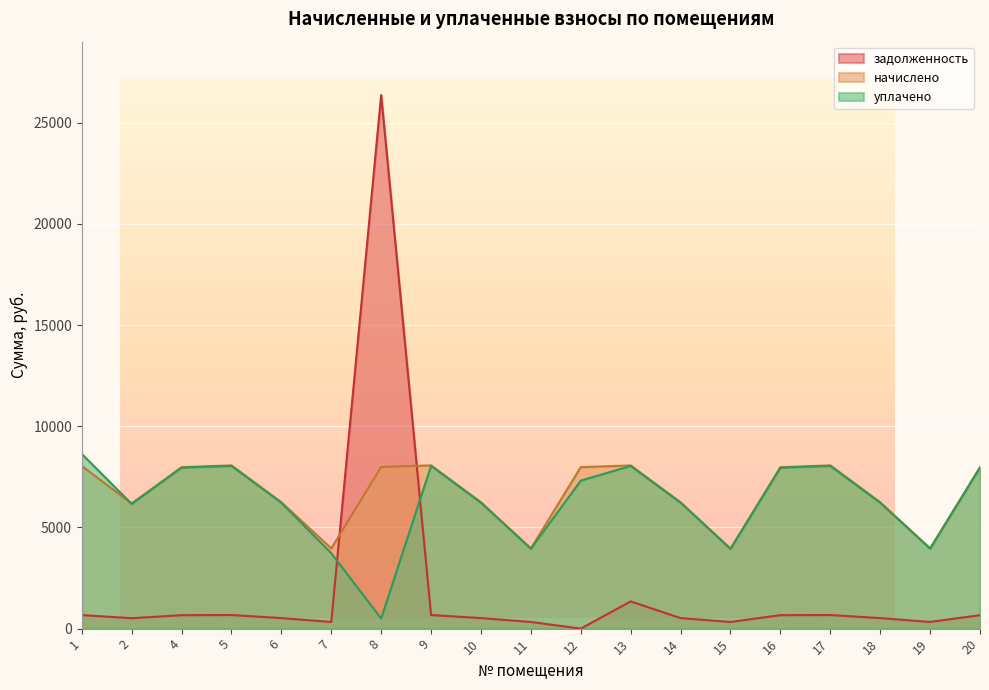

At which category is the sum across all series the highest?

8